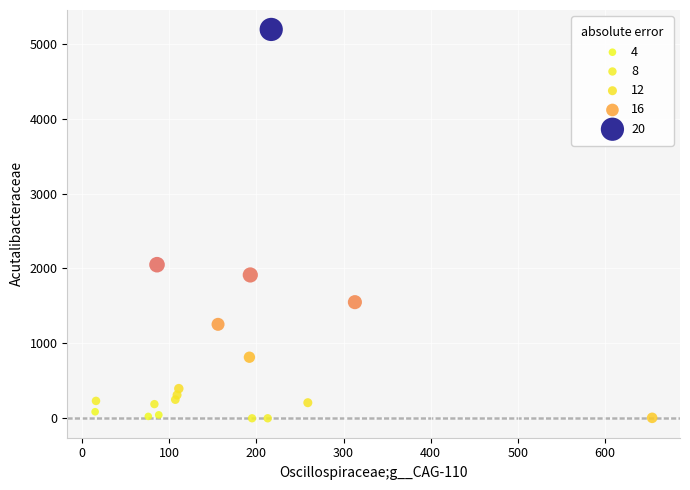

What is the range of X values (max minus min)?

639